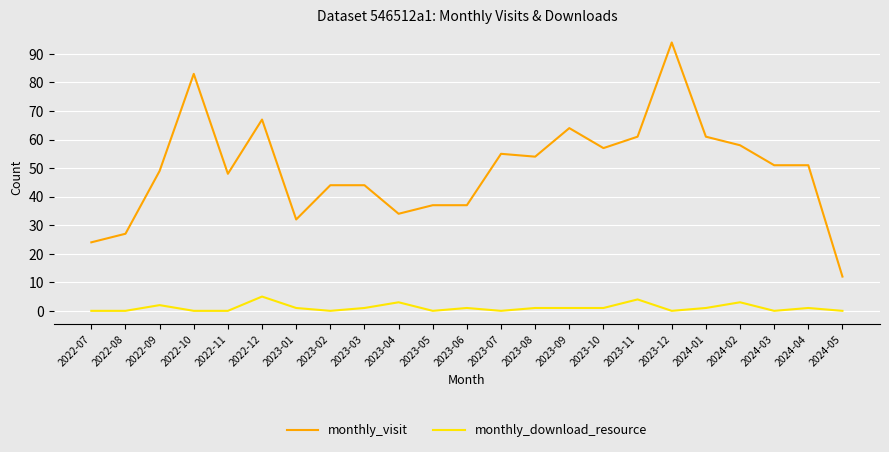

True or false: monthly_visit and monthly_download_resource cross at least once.

False